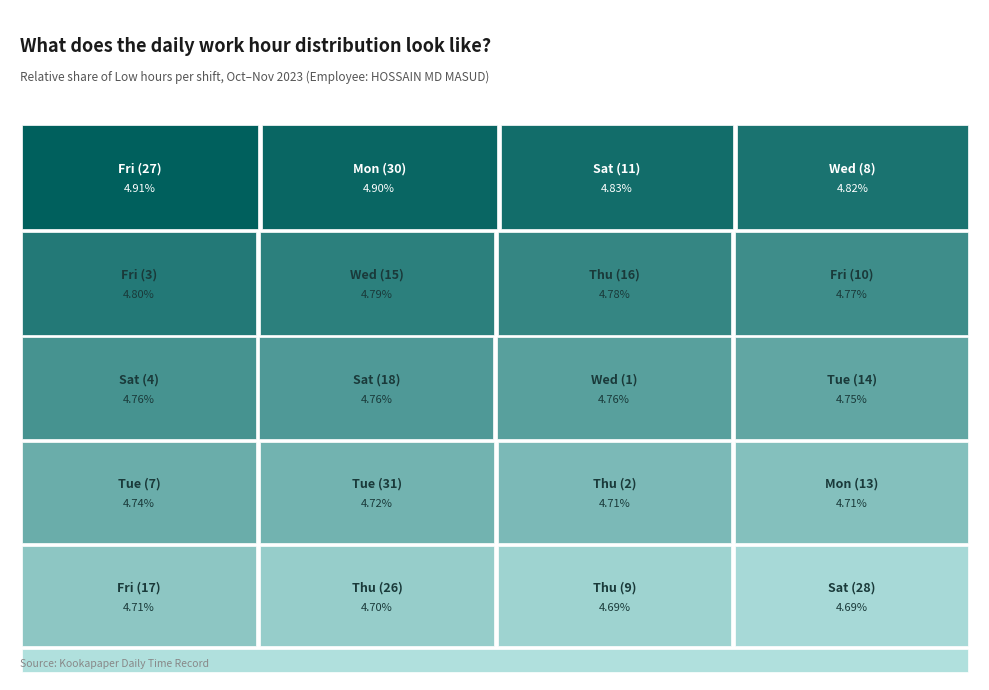

Is it true that Mon (6) is 1% of the pie?

False